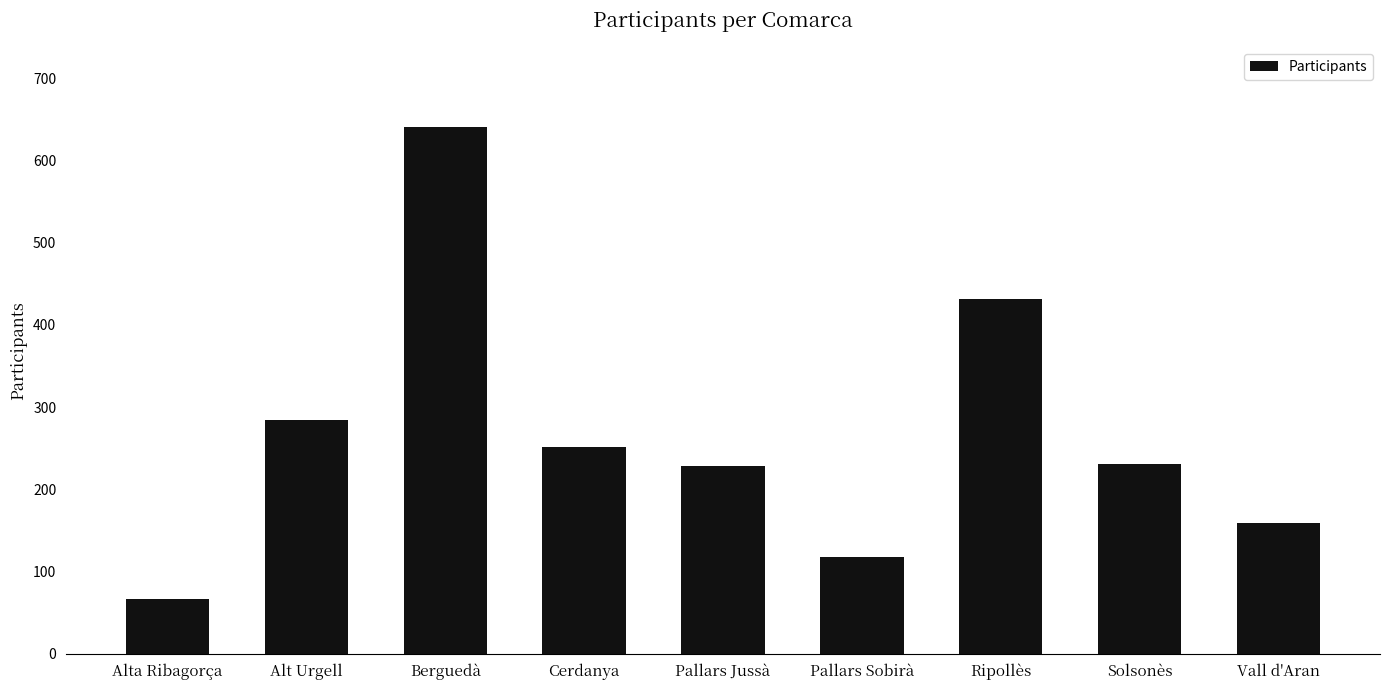

What is the label of the 5th bar from the left?

Pallars Jussà